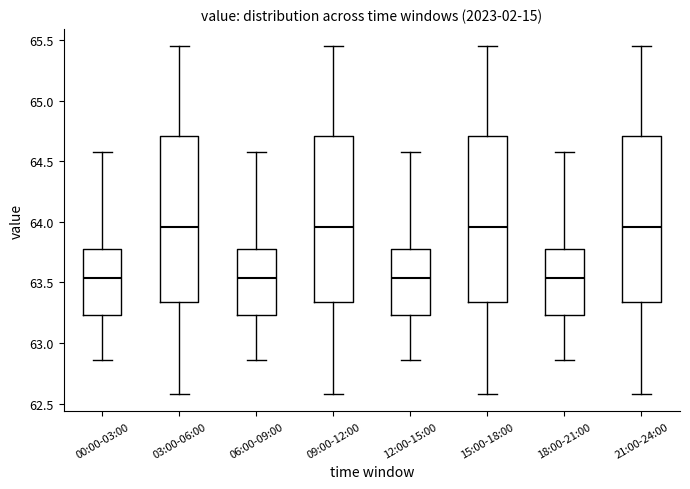

Reading left to right, read every box against the y-axis: the position of its median line, the range the box covers, and the ends of its whiskers. The values are not printed on the chart, so give them approximately, as read against the axis.

00:00-03:00: median 63.55, box 63.25 to 63.80, whiskers 62.85 to 64.60
03:00-06:00: median 63.95, box 63.35 to 64.70, whiskers 62.60 to 65.45
06:00-09:00: median 63.55, box 63.25 to 63.80, whiskers 62.85 to 64.60
09:00-12:00: median 63.95, box 63.35 to 64.70, whiskers 62.60 to 65.45
12:00-15:00: median 63.55, box 63.25 to 63.80, whiskers 62.85 to 64.60
15:00-18:00: median 63.95, box 63.35 to 64.70, whiskers 62.60 to 65.45
18:00-21:00: median 63.55, box 63.25 to 63.80, whiskers 62.85 to 64.60
21:00-24:00: median 63.95, box 63.35 to 64.70, whiskers 62.60 to 65.45